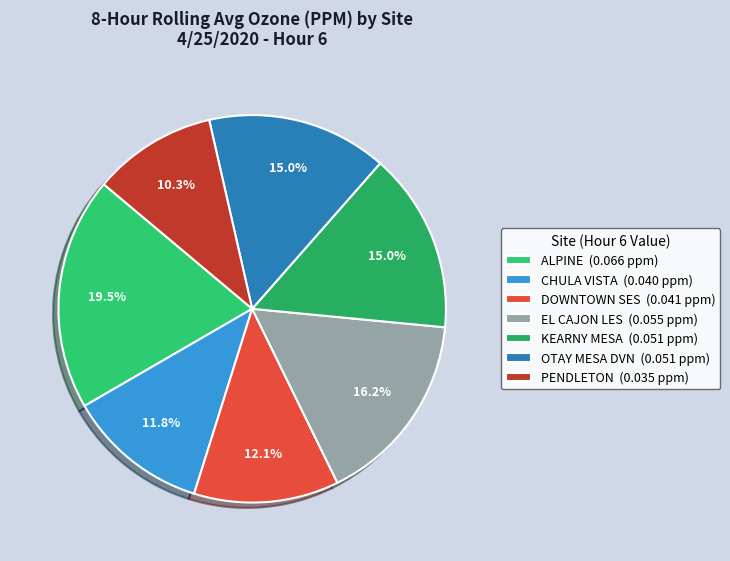

Rank the categories by value from highest to lowest.

ALPINE, EL CAJON LES, KEARNY MESA, OTAY MESA DVN, DOWNTOWN SES, CHULA VISTA, PENDLETON